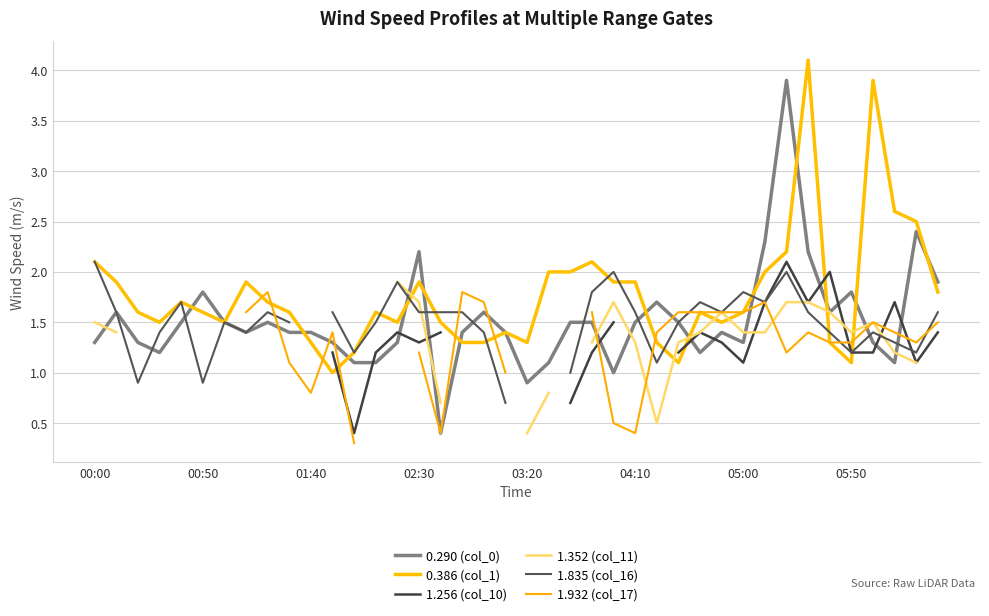

What is the highest value of the 1.835 (col_16) series?

2.1